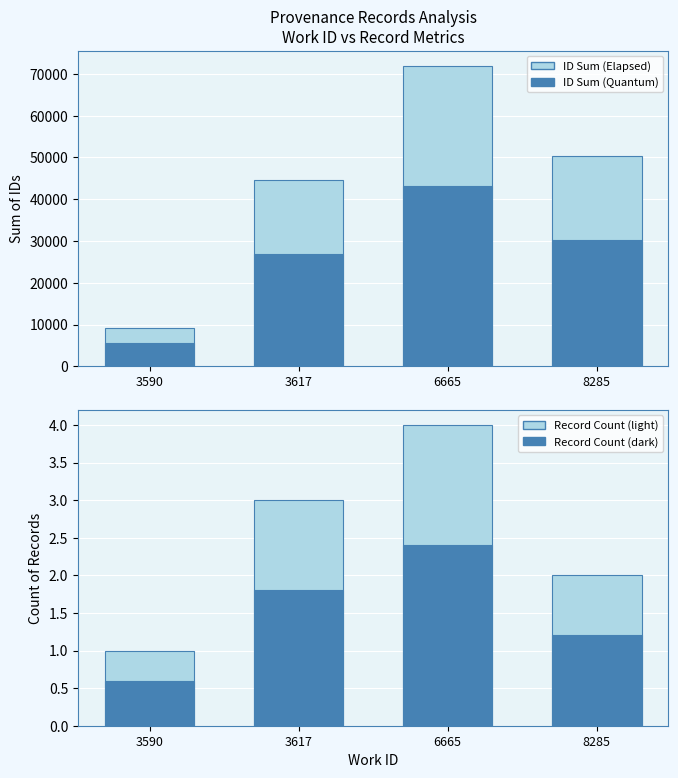

What is the difference between the second highest and minimum values in the Sum of IDs (light) series?

41103.0